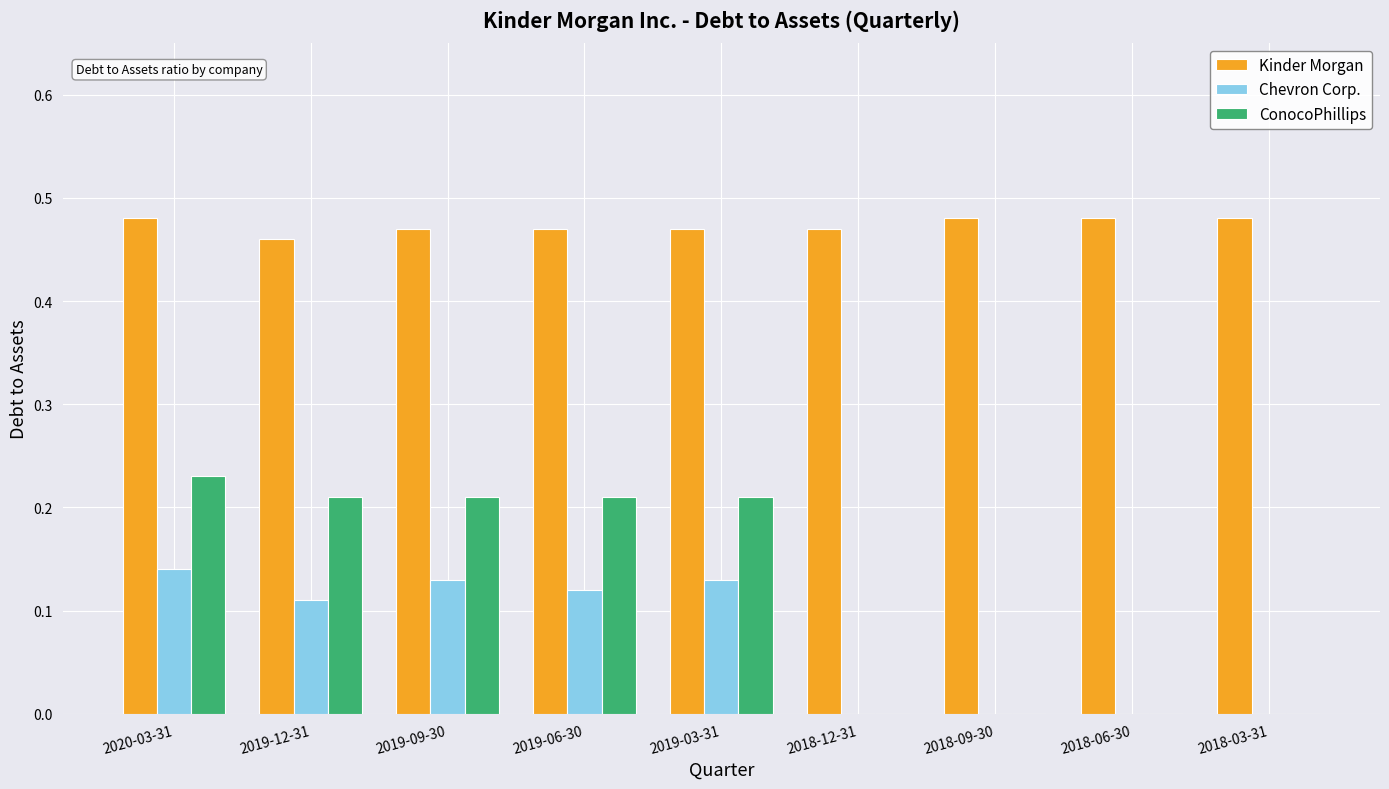

What is the total value across all series at 2019-03-31?

0.8